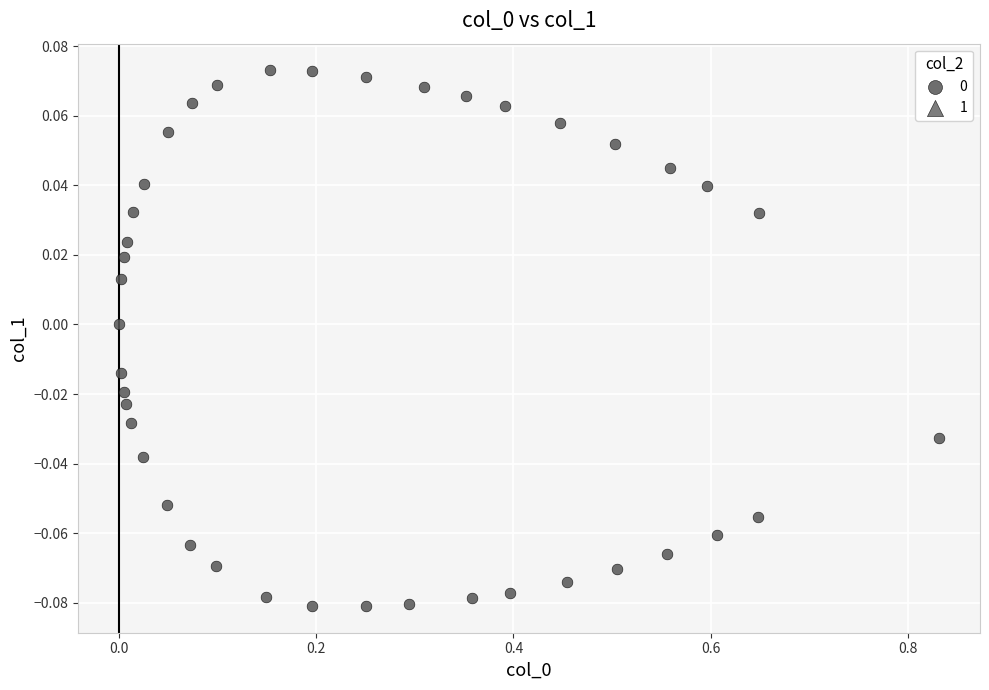

What is the range of X values (max minus min)?

0.8